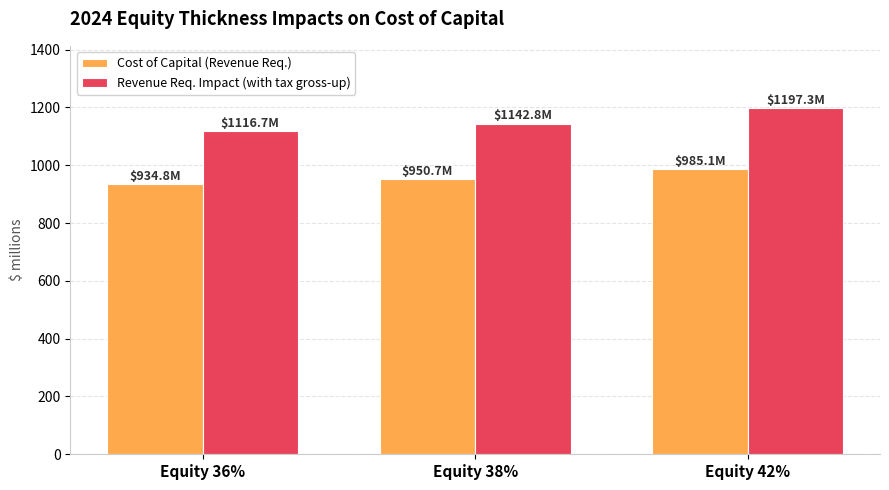

How many distinct data groups are displayed?

2